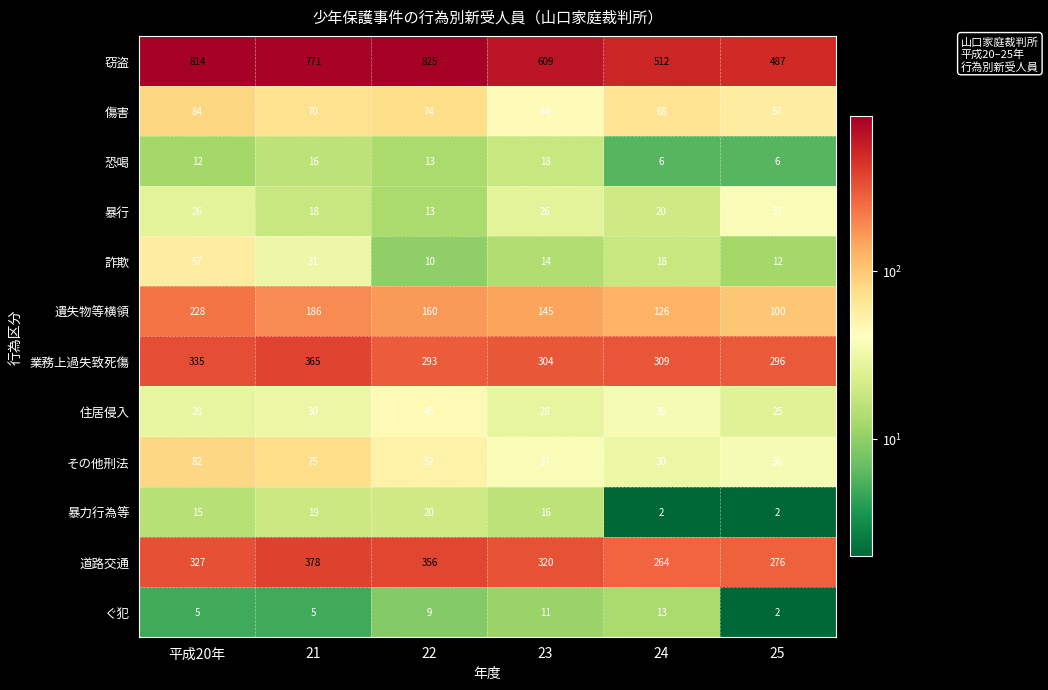

Which label corresponds to the largest value in the chart?

22